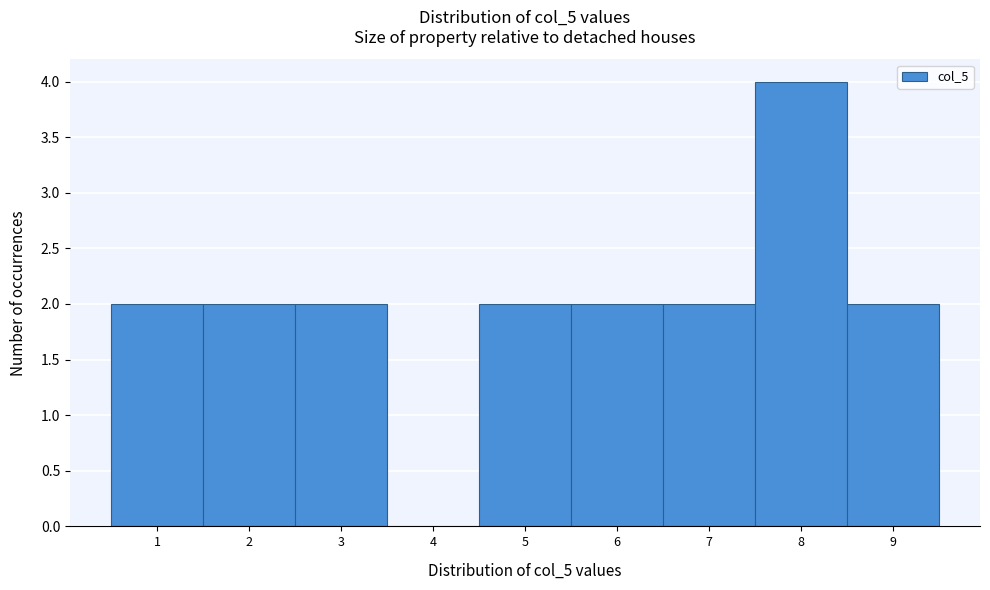

Reading left to right, list all the values displayed in this chart.

1=2	2=2	3=2	4=0	5=2	6=2	7=2	8=4	9=2